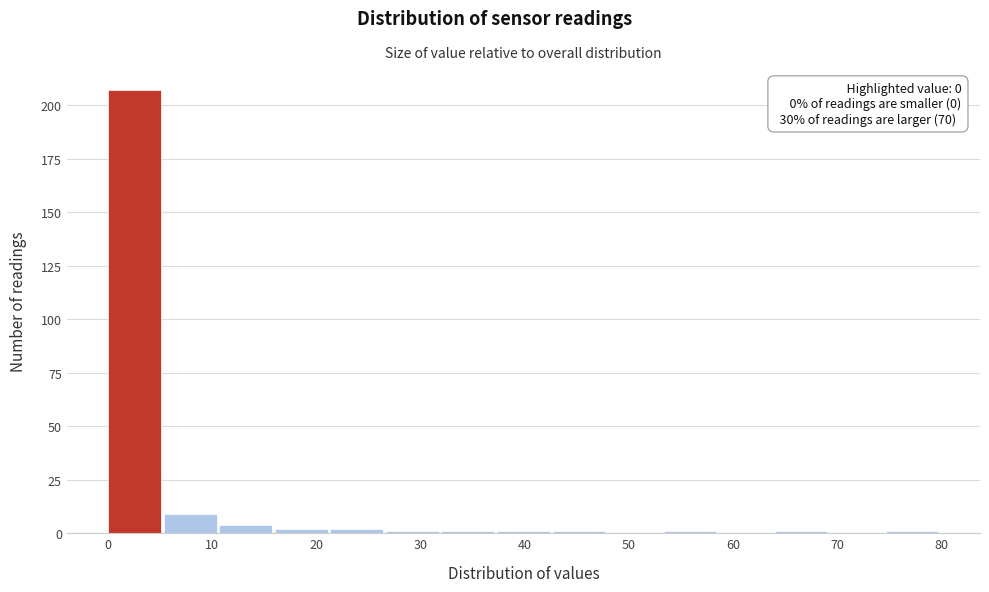

Over which range of the x-axis is the bar tallest?

0 to 5